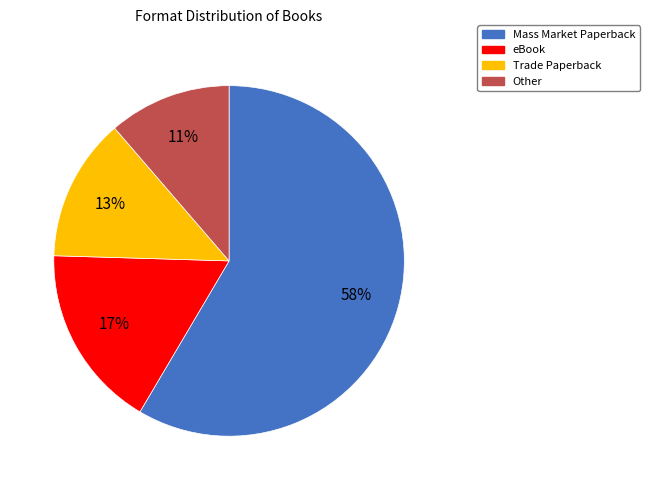

Which slice represents more than half of the pie?

Mass Market Paperback